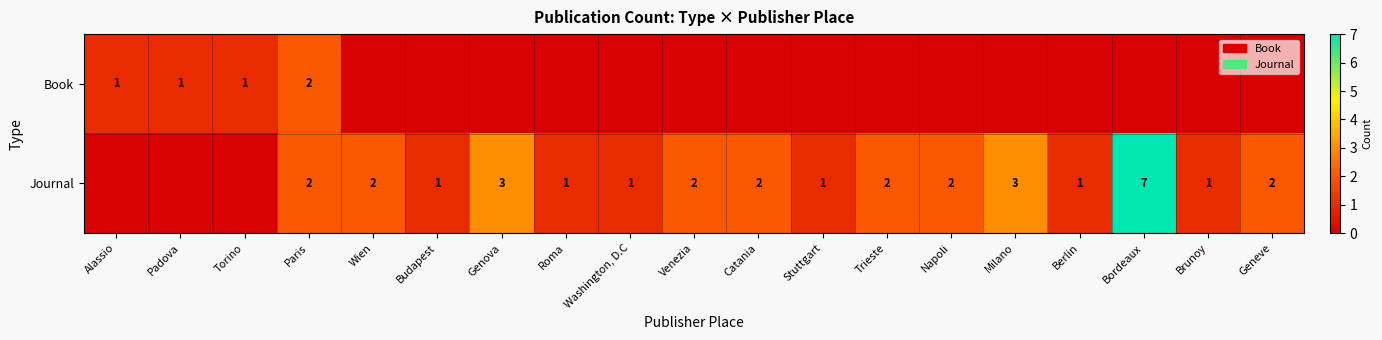

True or false: Book has a value of 2 at Paris.

True